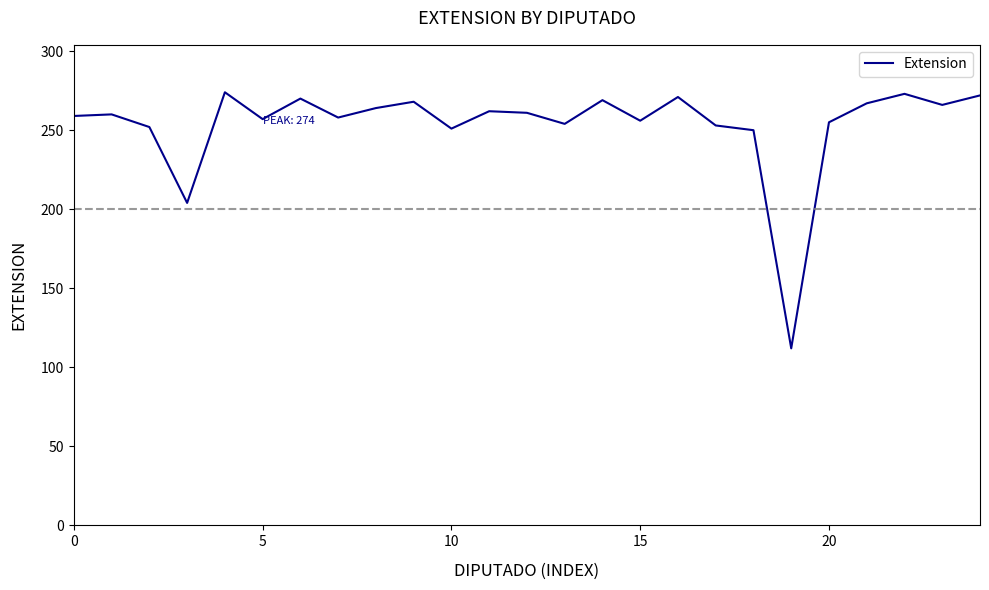

What is the smallest value displayed?

112